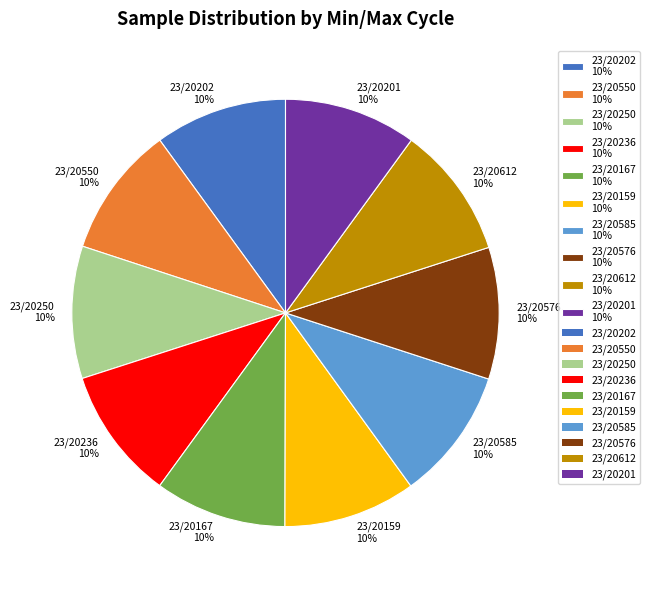

To the nearest percent, what is the average slice percentage?

10%